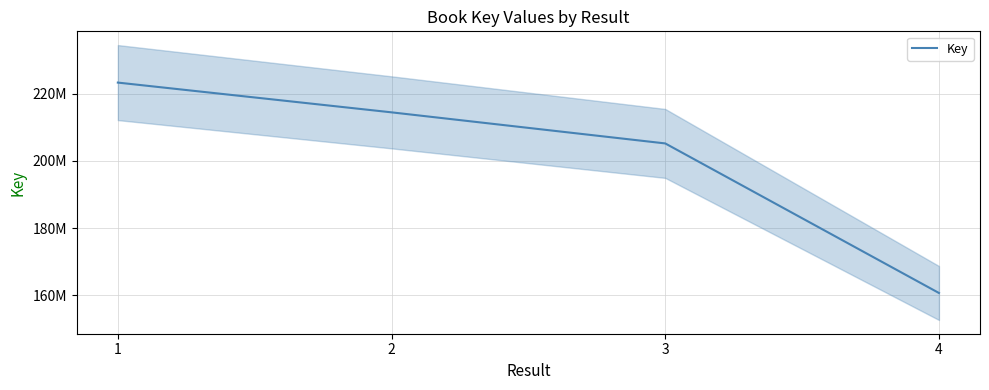

Approximately how many times larger is the value at 2 compared to 4?

1.3